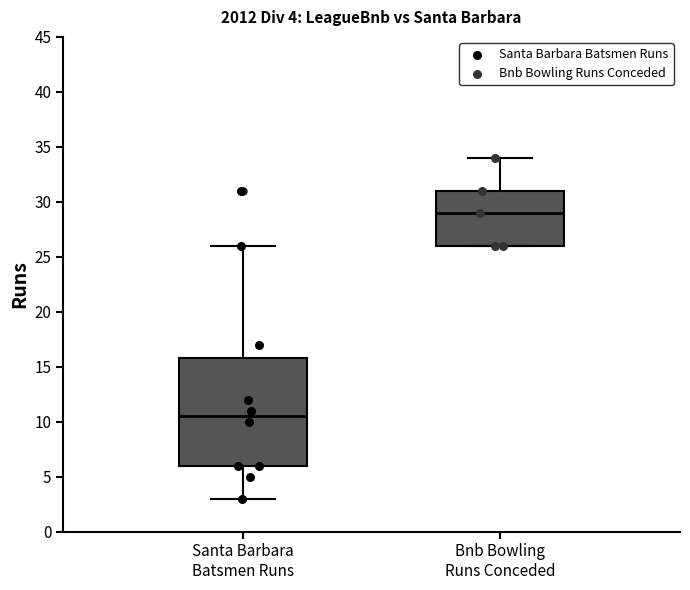

Which box's median line is the highest?

Bnb Bowling Runs Conceded